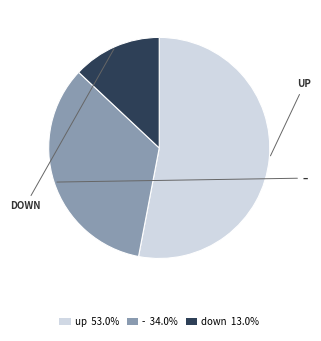

True or false: down accounts for 3% of the total.

False